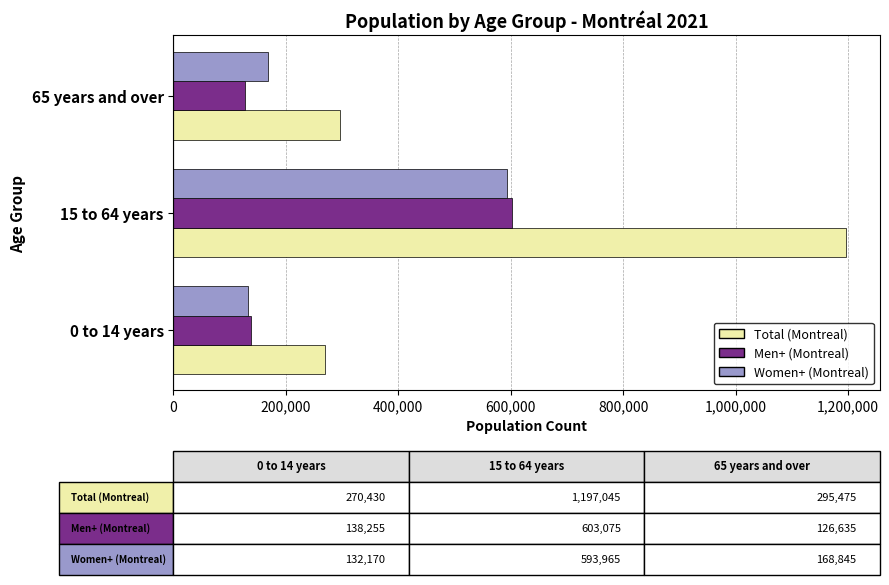

At how many categories does at least one series exceed 627307?

1